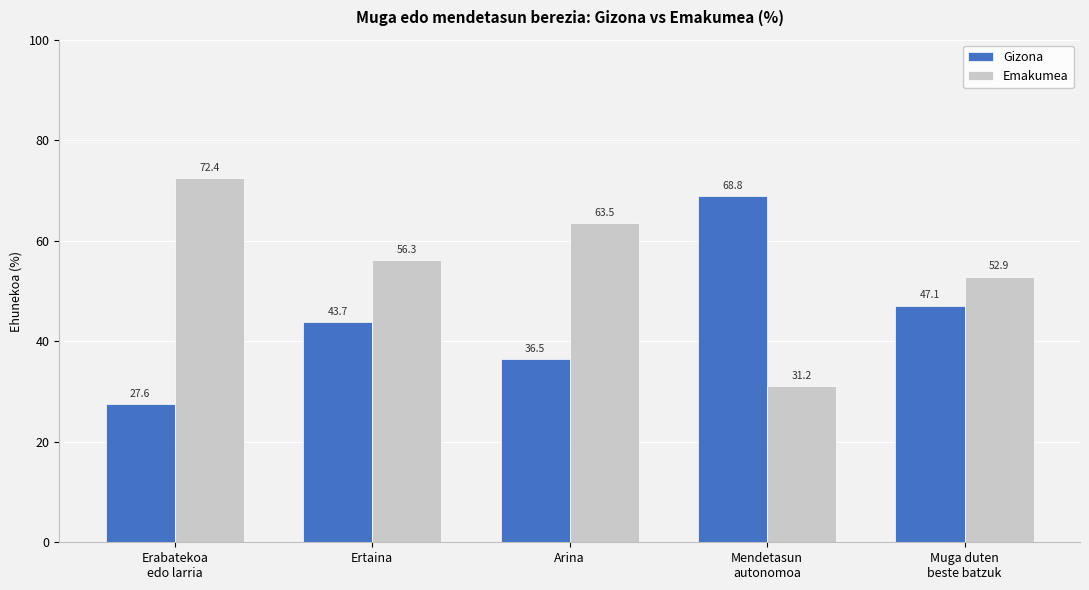

What is the minimum value shown in the chart?

27.6